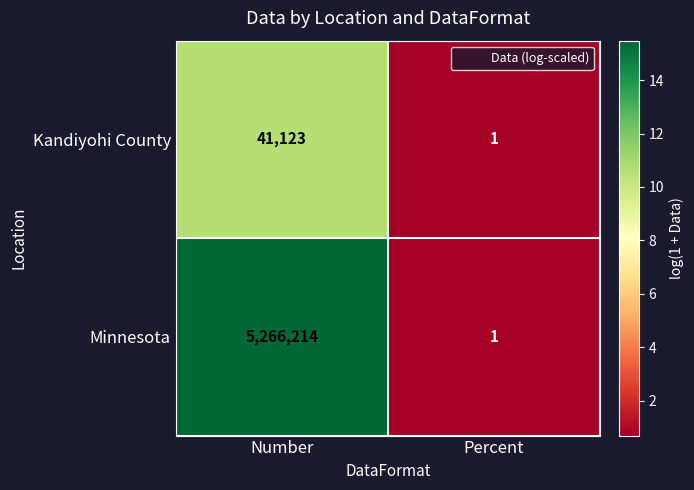

List the series in order of their peak value, lowest first.

Kandiyohi County, Minnesota